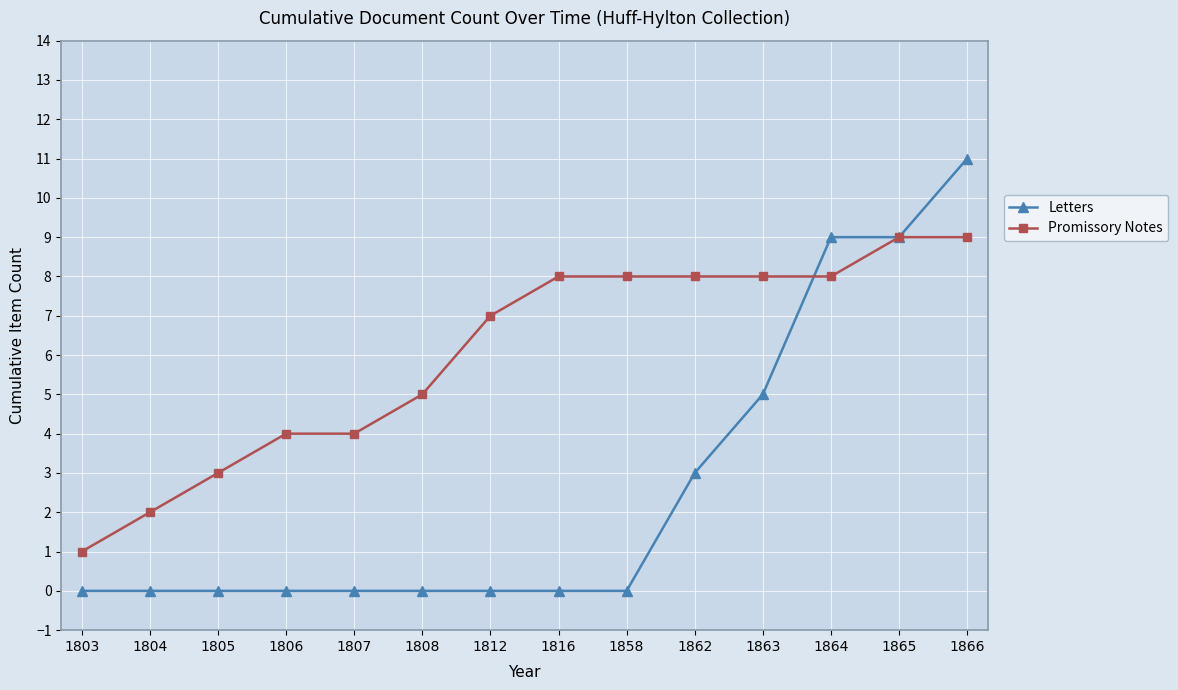

Which series changed the most between 1807 and 1865?

Letters